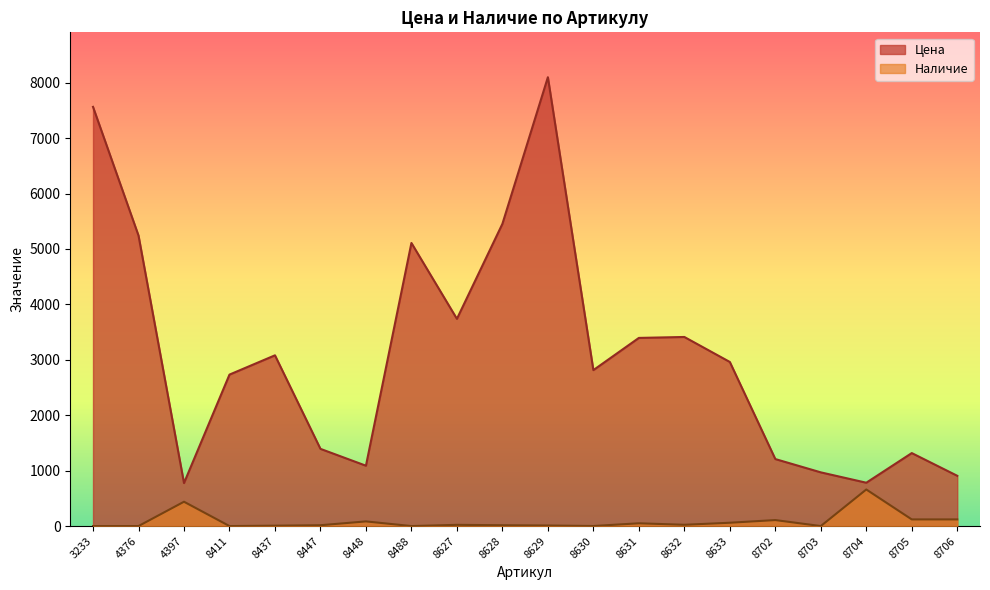

Reading right to left, what are all the values shown in this chart?

Цена: 907	1317	782	969	1209	2961	3412	3395	2814	8099	5453	3739	5108	1089	1393	3081	2733	776	5242	7564
Наличие: 120	120	660	0	108	60	23	50	1	10	15	22	0	84	15	7	0	439	0	0